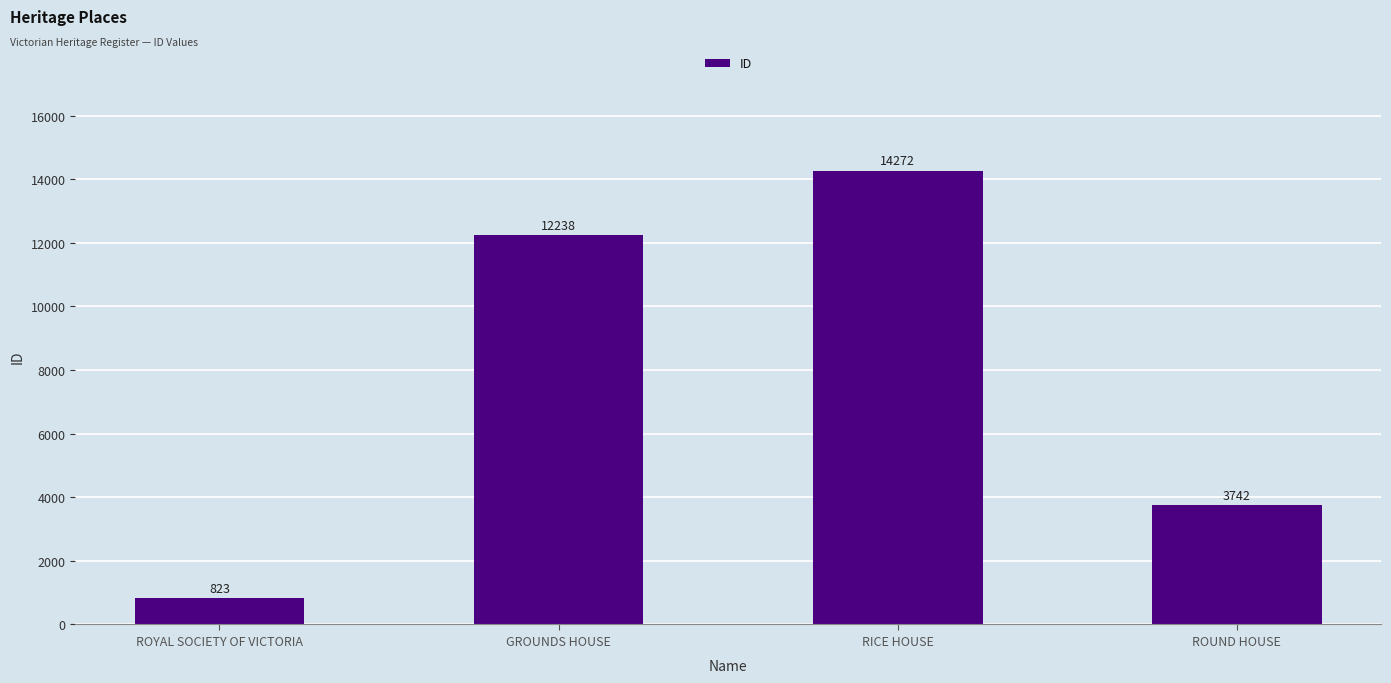

What is the smallest value displayed?

823